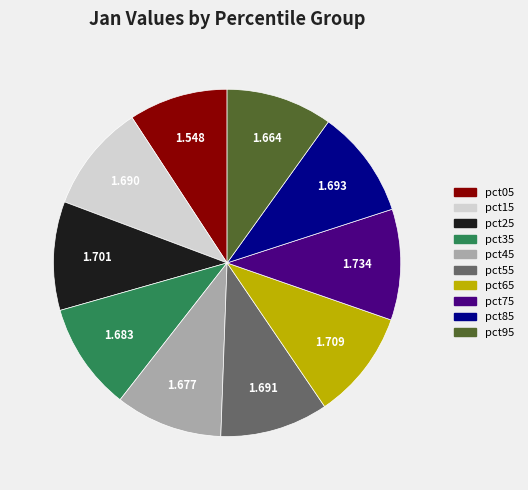

Is the sum of pct55 and pct75 greater than half?

No